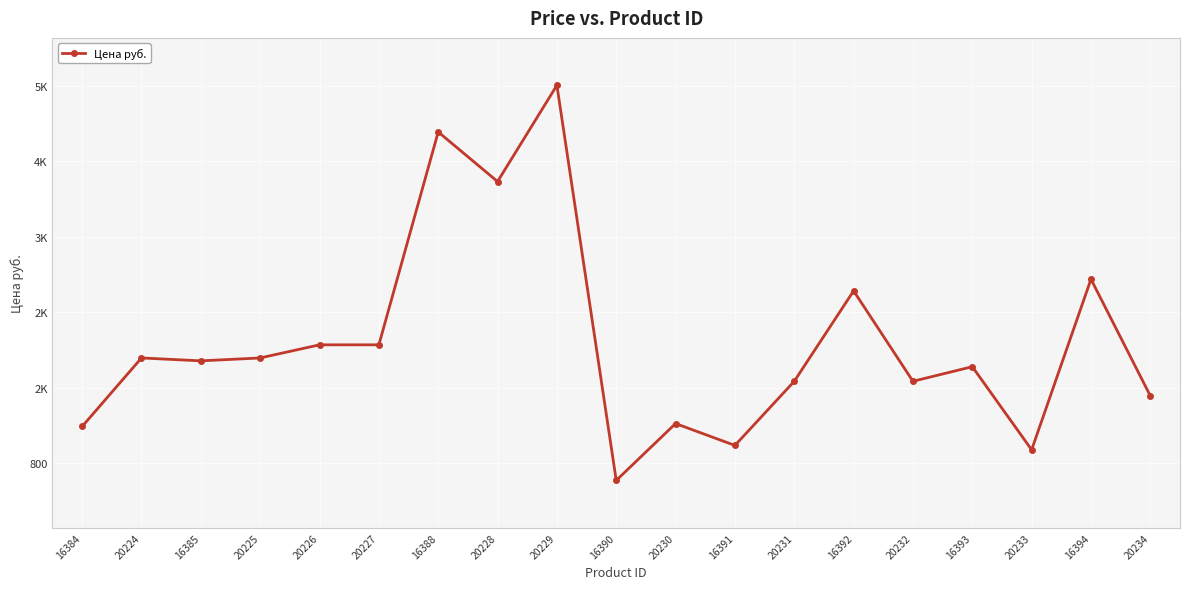

Does the chart have visible grid lines?

Yes